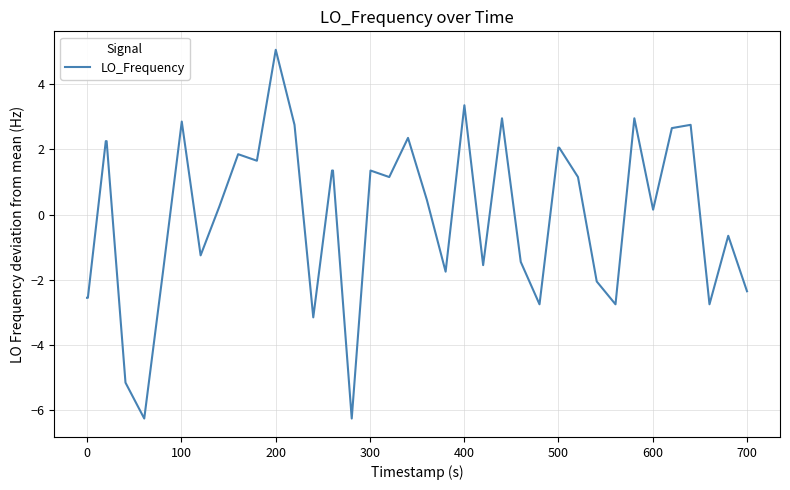

What is the maximum value shown in the chart?

5.0